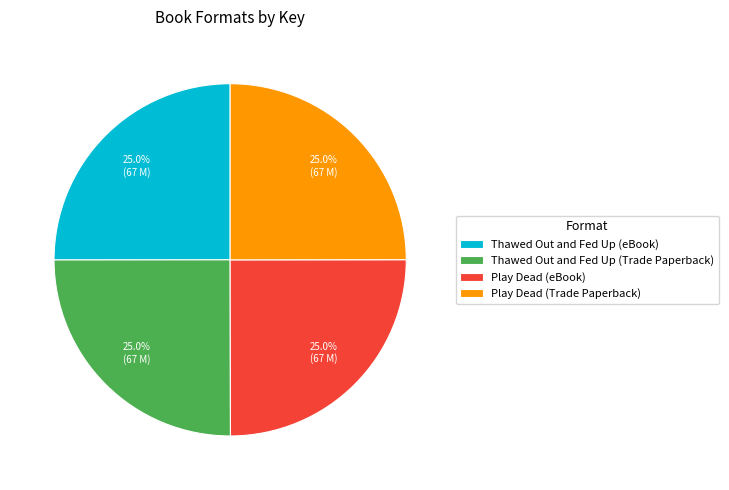

Does Thawed Out and Fed Up (eBook) account for over 50% of the chart?

No